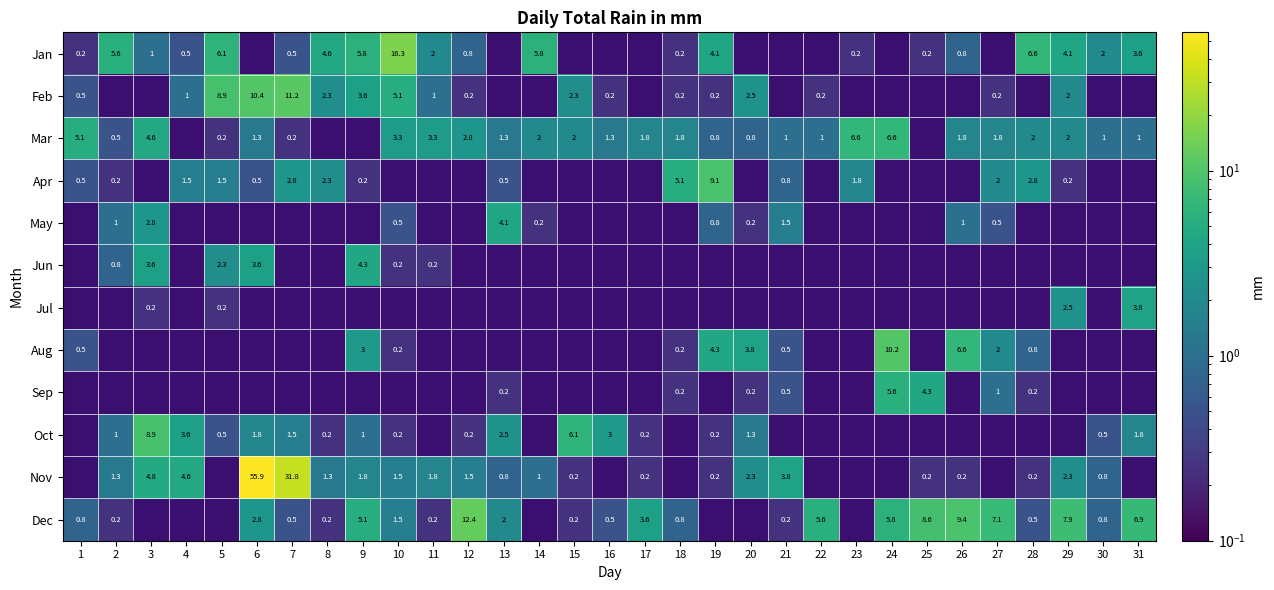

The Mar series shows 0.8 at 19. True or false?

True